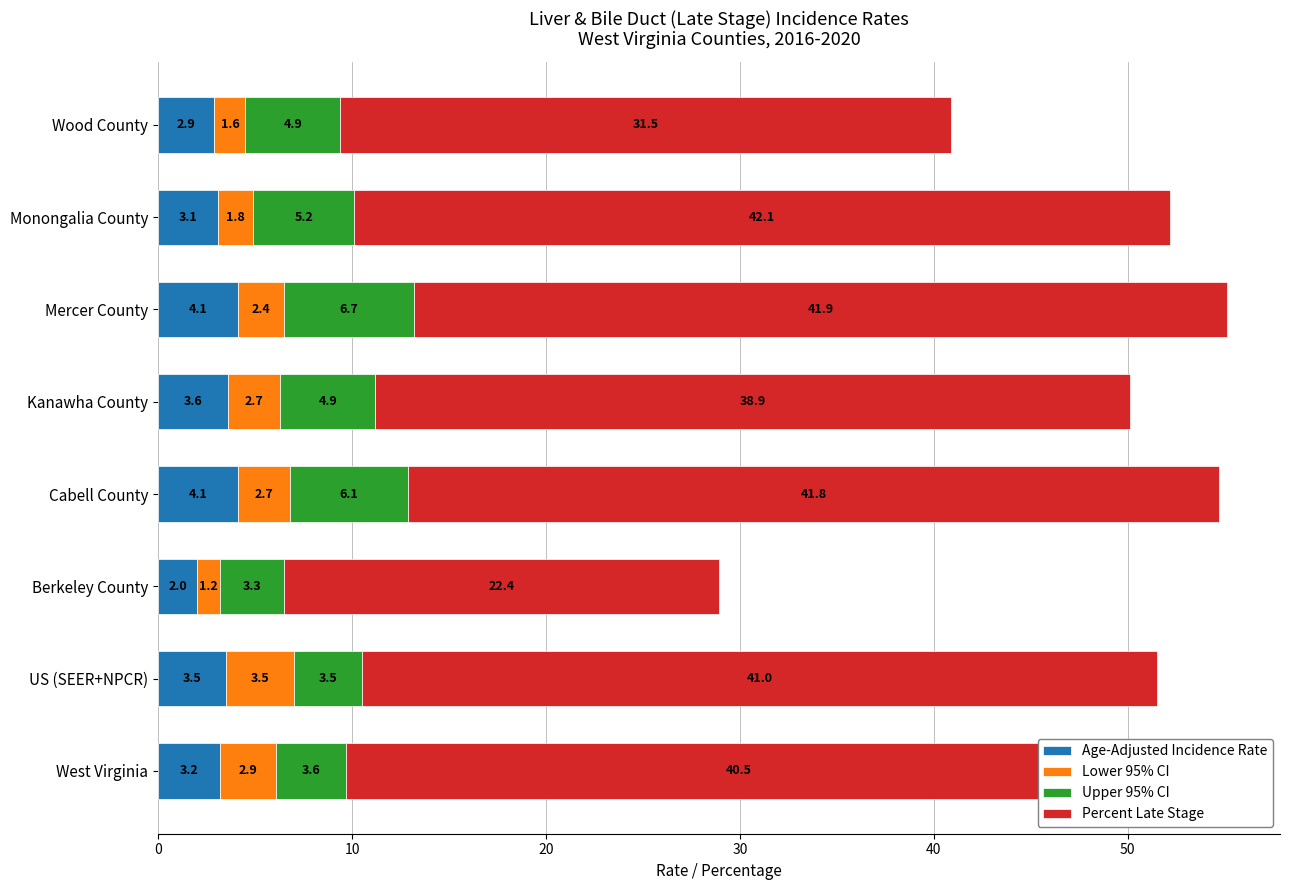

What is the highest value of the Age-Adjusted Incidence Rate series?

4.1